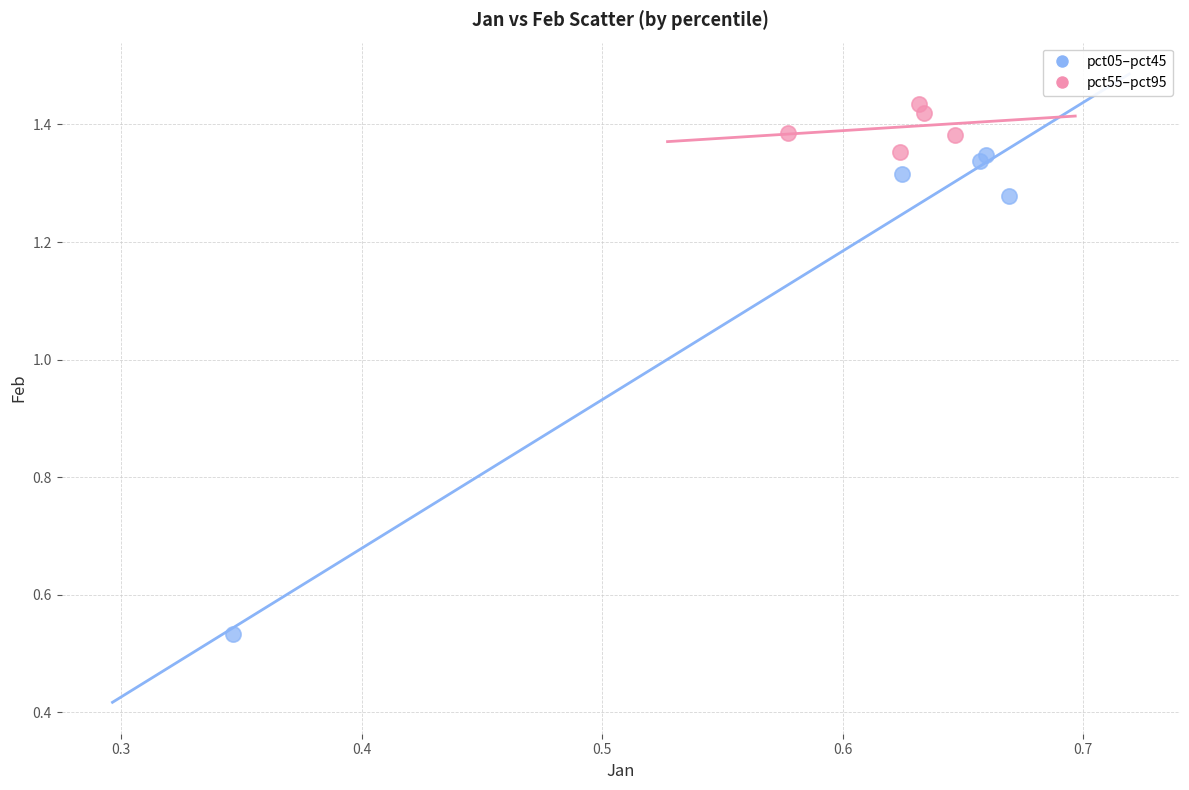

What are all the series names shown in the legend?

pct05–pct45, pct55–pct95